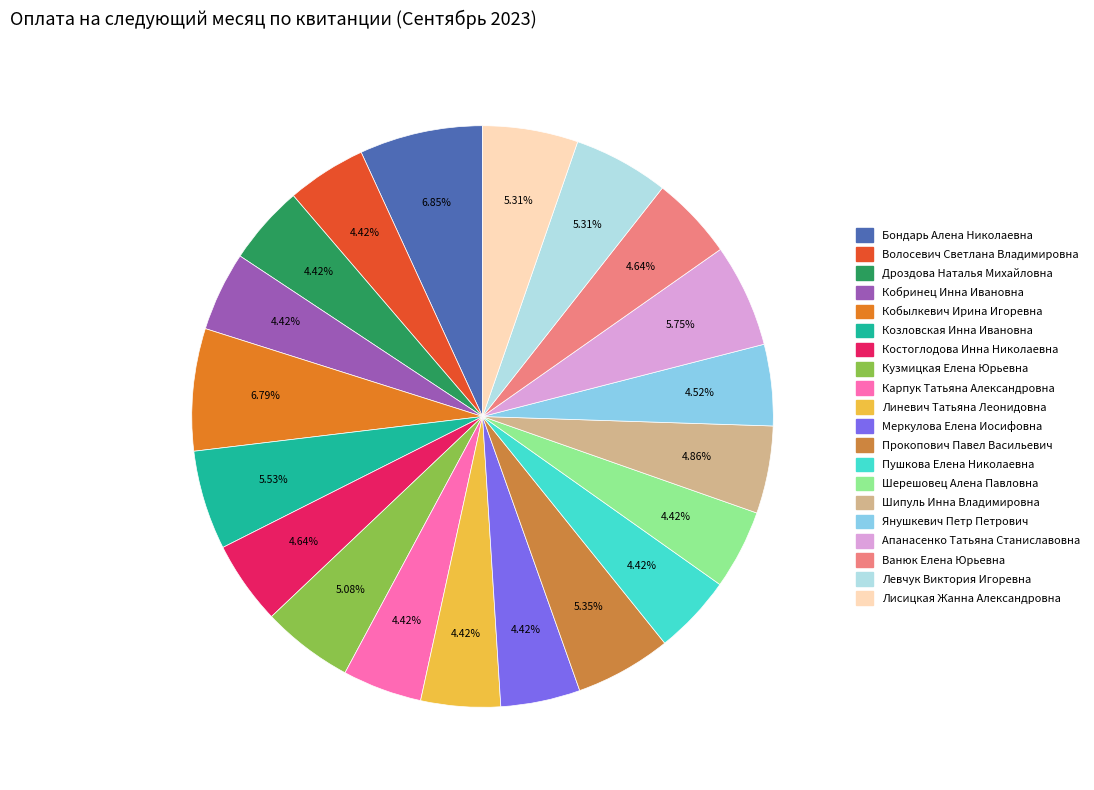

Which category has the smallest portion of the pie?

Кобринец Инна Ивановна